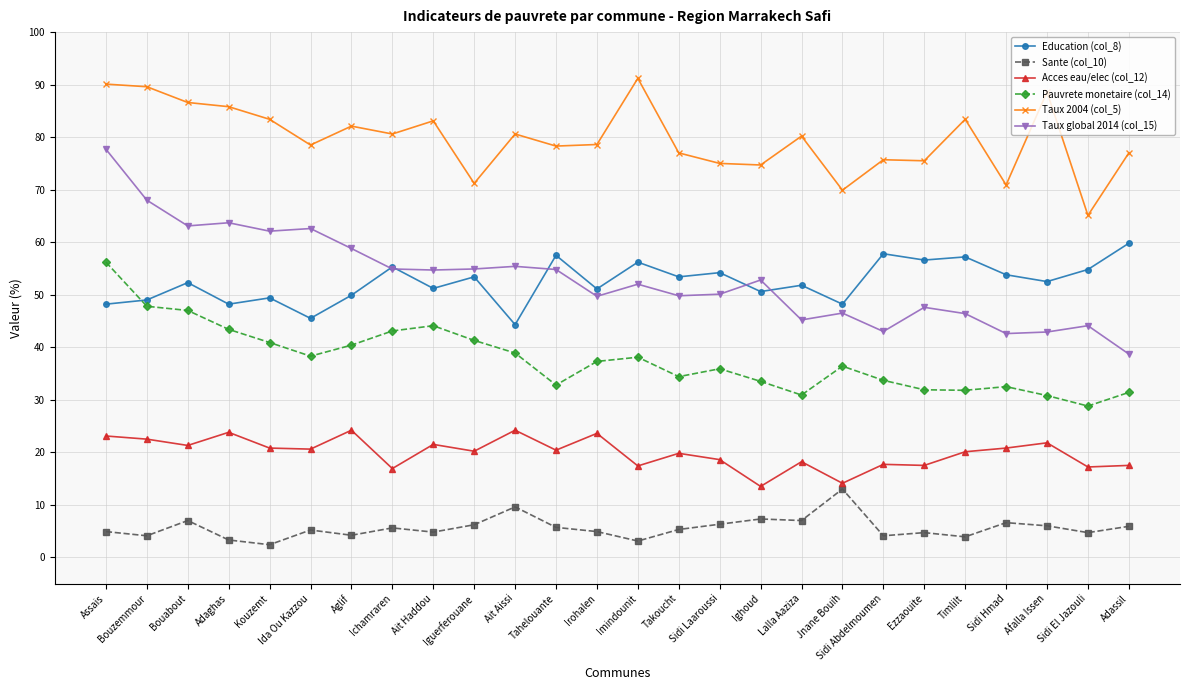

True or false: Acces eau/elec (col_12) and Pauvrete monetaire (col_14) intersect in this chart.

False